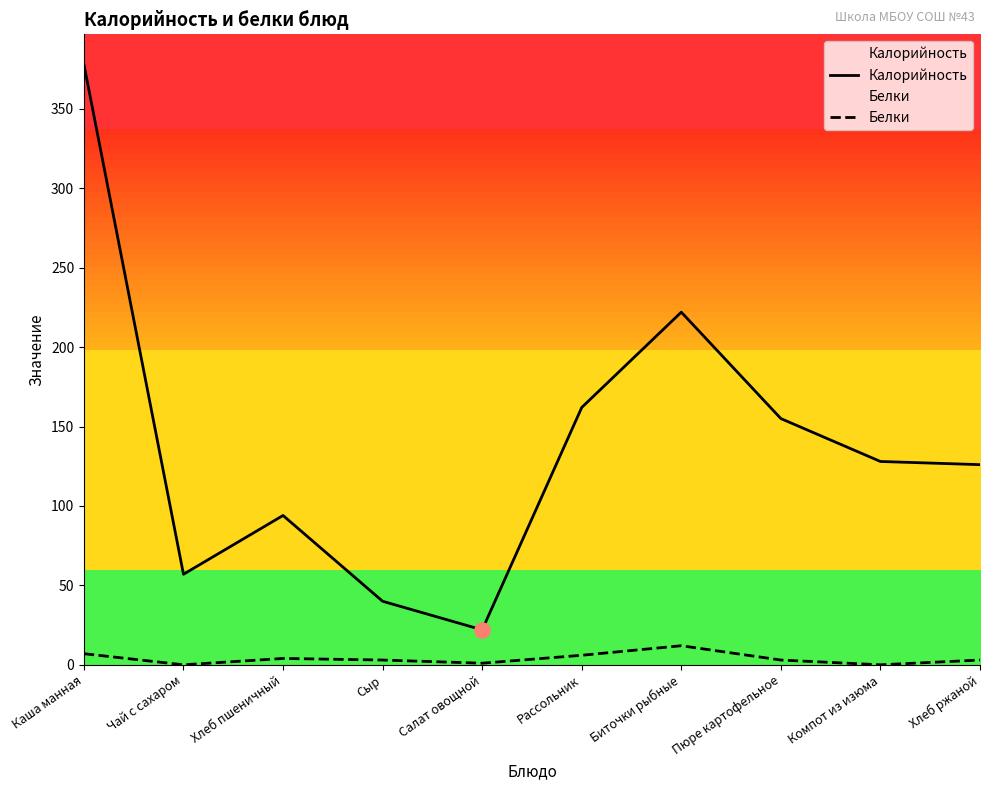

At which category is the sum across all series the highest?

Каша манная